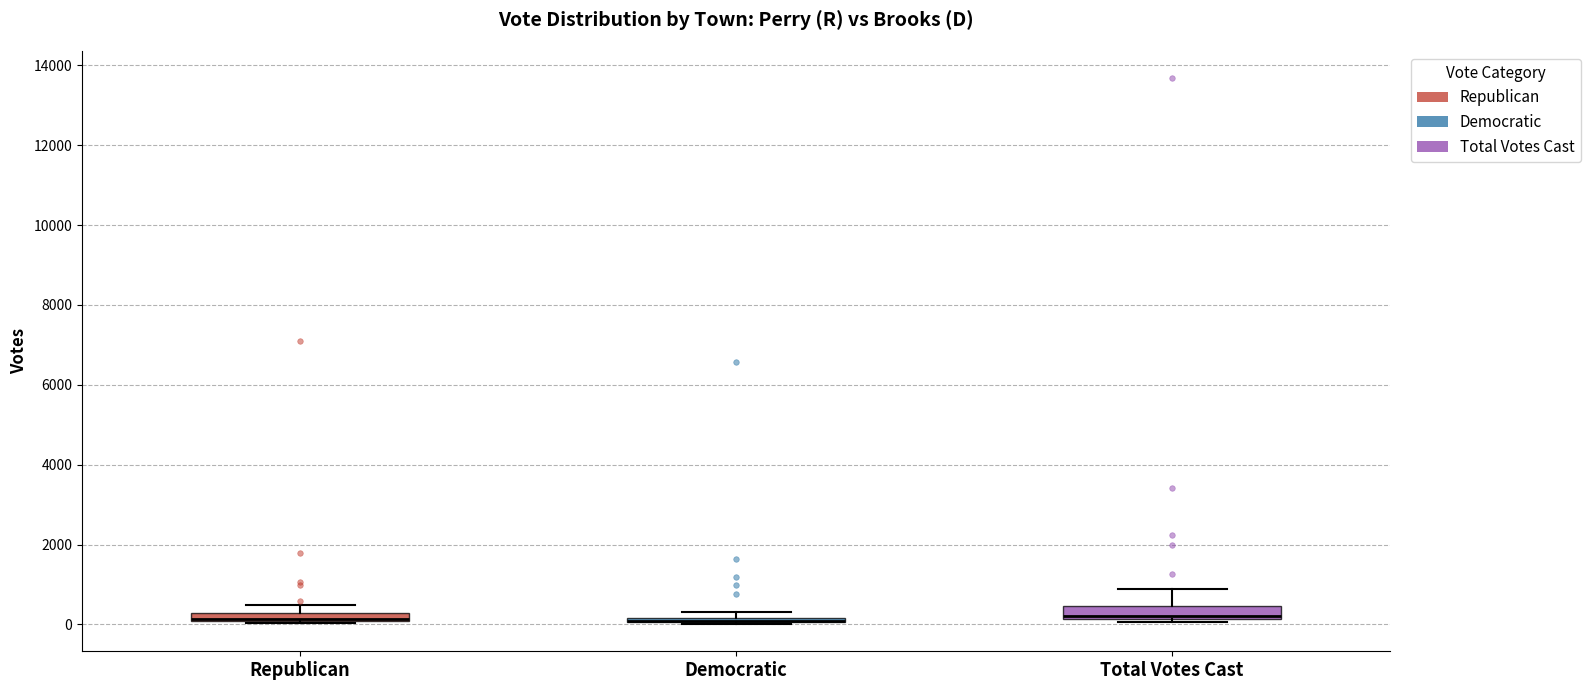

Where is the upper edge of the box for Democratic on the y-axis? The values are not printed on the chart, so give them approximately, as read against the axis.

200